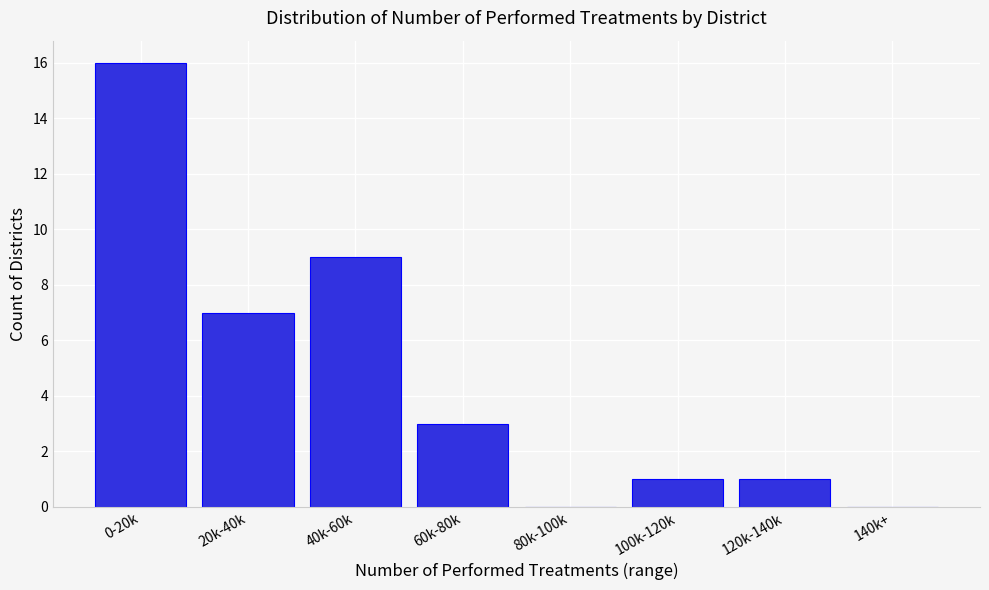

Reading left to right, transcribe all the data shown in this chart.

0-20k=16	20k-40k=7	40k-60k=9	60k-80k=3	80k-100k=0	100k-120k=1	120k-140k=1	140k+=0